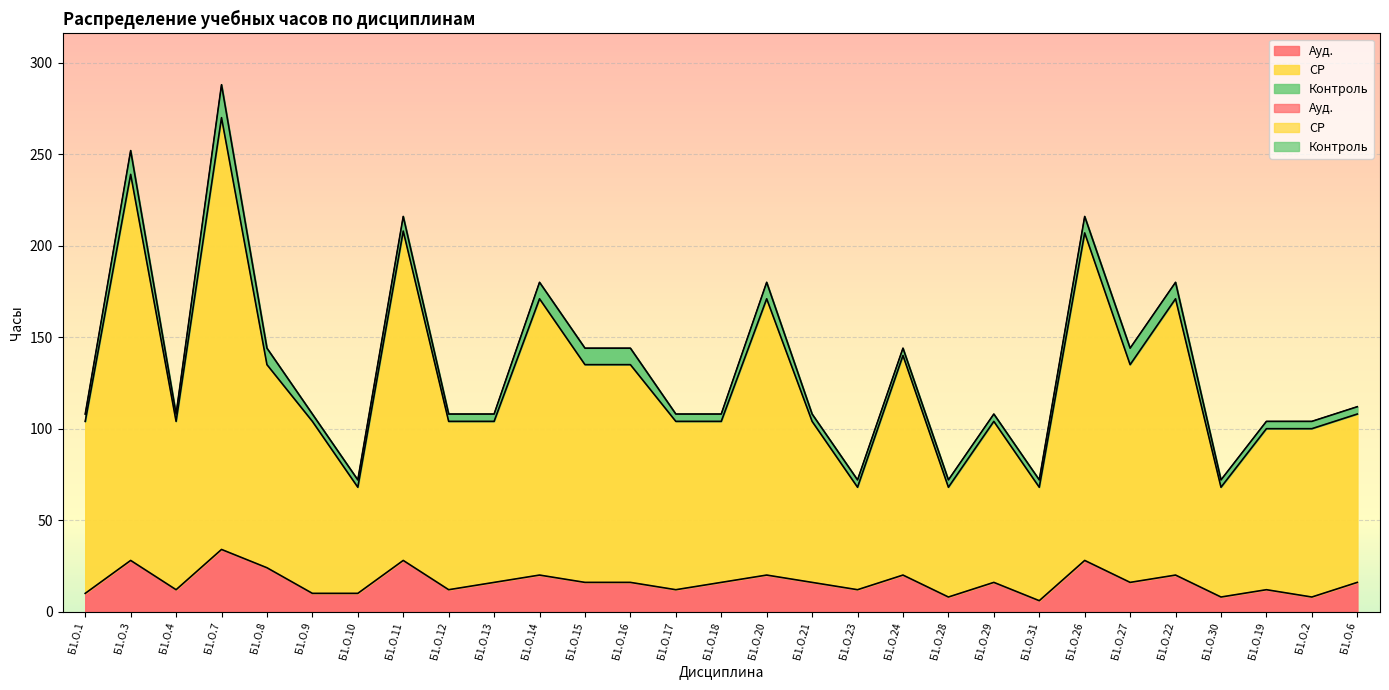

True or false: СР and Ауд. cross at least once.

False